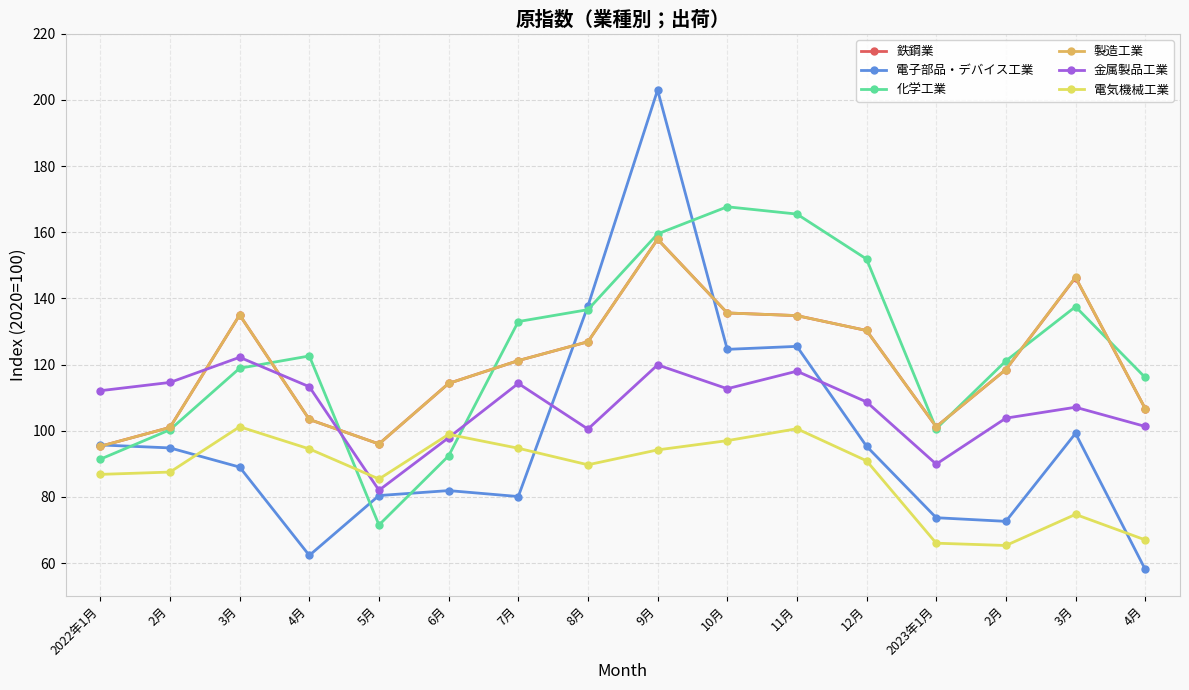

What are all the series names shown in the legend?

鉄鋼業, 電子部品・デバイス工業, 化学工業, 製造工業, 金属製品工業, 電気機械工業